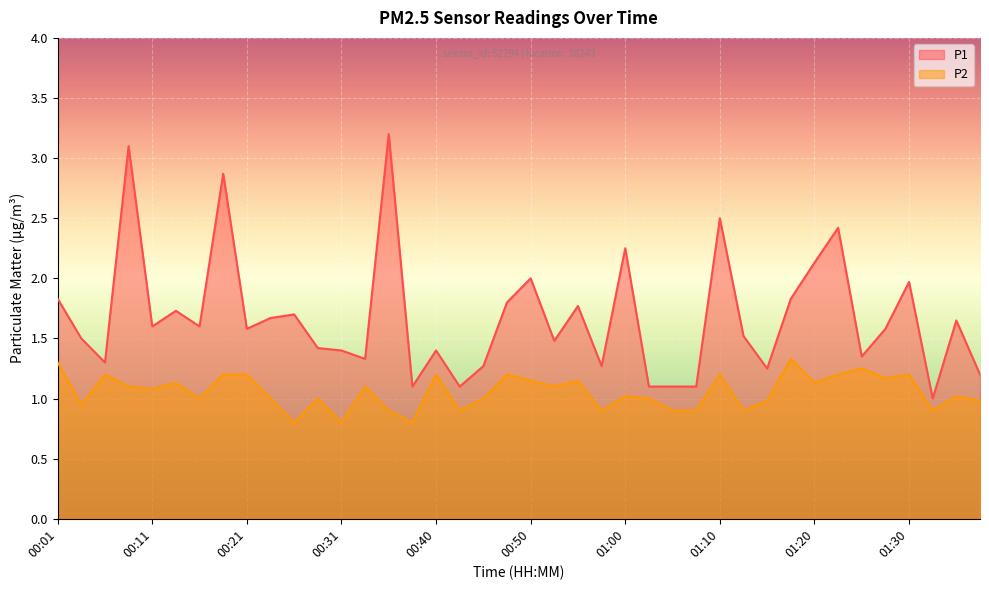

What is the difference between the second highest and minimum values in the P1 series?

2.1